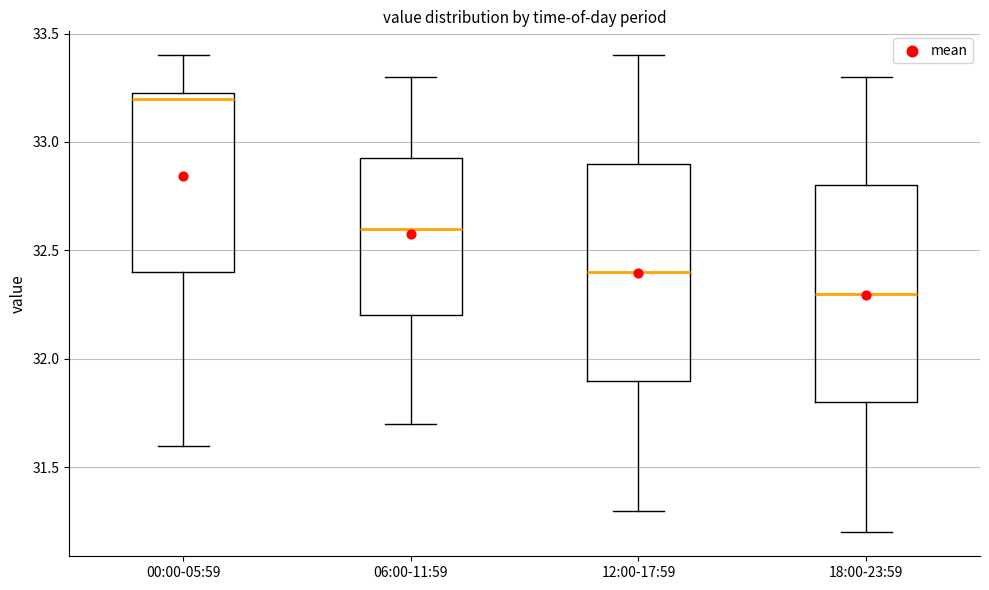

Reading left to right, read every box against the y-axis: the position of its median line, the range the box covers, and the ends of its whiskers. The values are not printed on the chart, so give them approximately, as read against the axis.

00:00-05:59: median 33.20, box 32.40 to 33.25, whiskers 31.60 to 33.40
06:00-11:59: median 32.60, box 32.20 to 32.95, whiskers 31.70 to 33.30
12:00-17:59: median 32.40, box 31.90 to 32.90, whiskers 31.30 to 33.40
18:00-23:59: median 32.30, box 31.80 to 32.80, whiskers 31.20 to 33.30